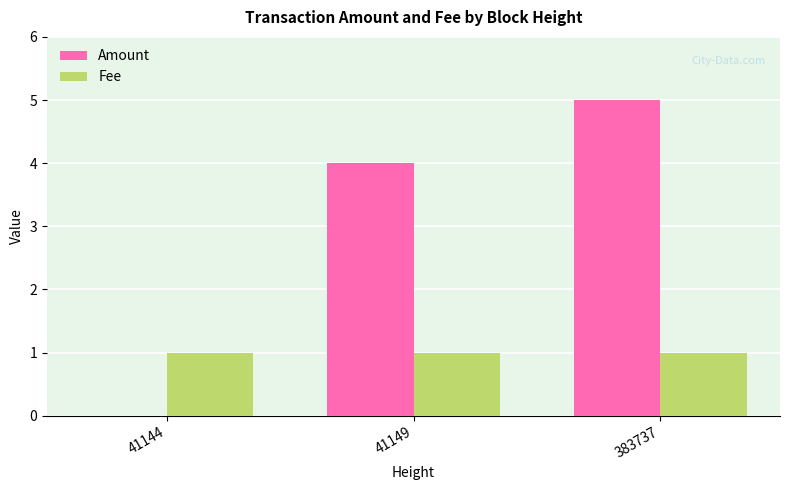

Is the value of Fee at 41149 greater than the value of Amount at 41144?

Yes